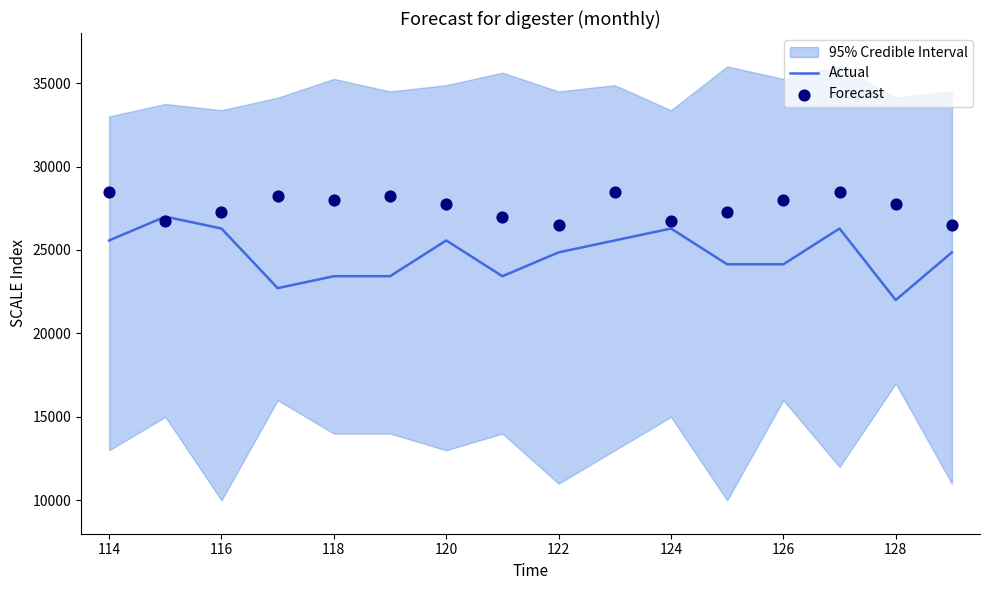

At how many categories does at least one series exceed 24465?

16